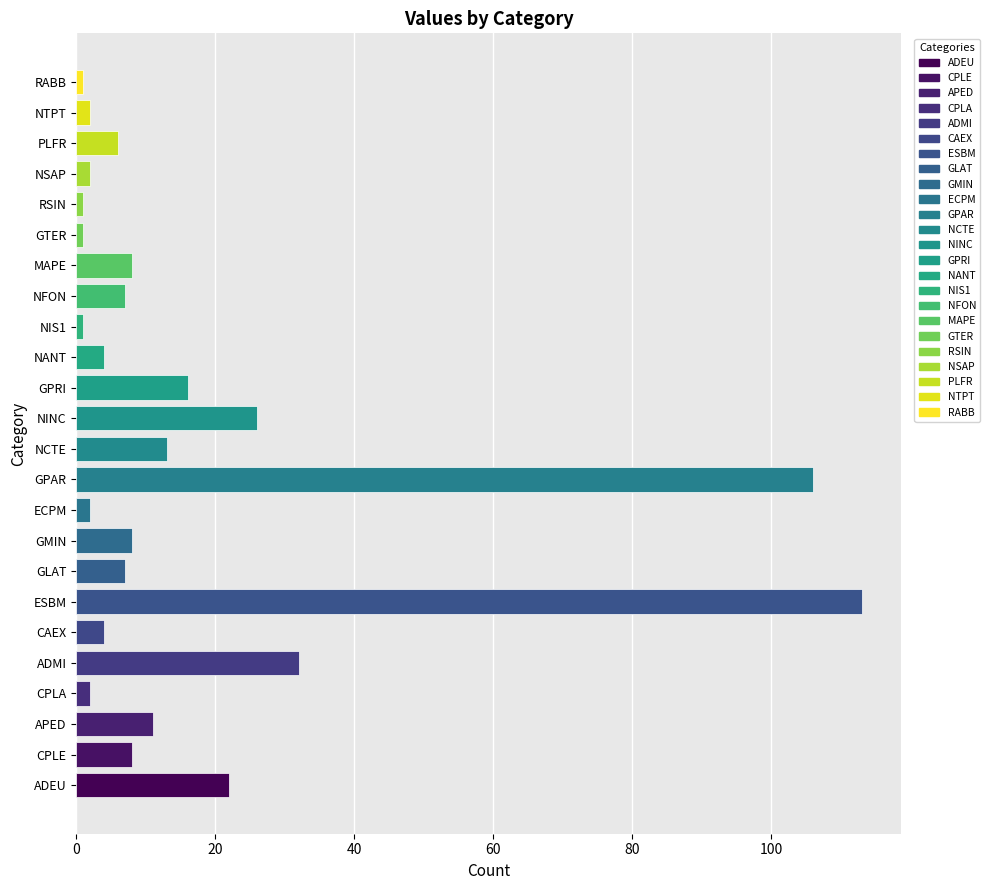

What is the difference between the maximum and second lowest values?

112